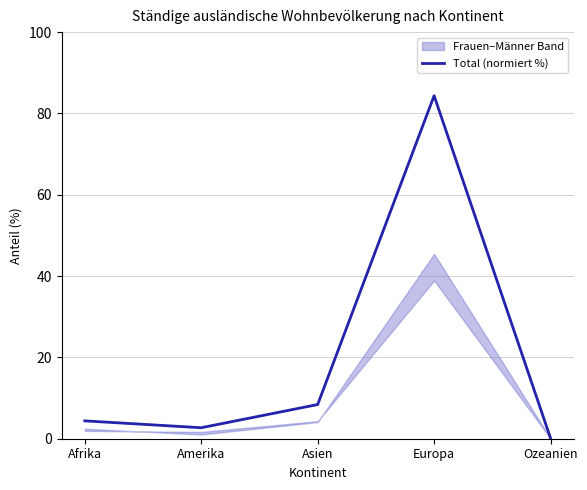

Does the chart have visible grid lines?

Yes